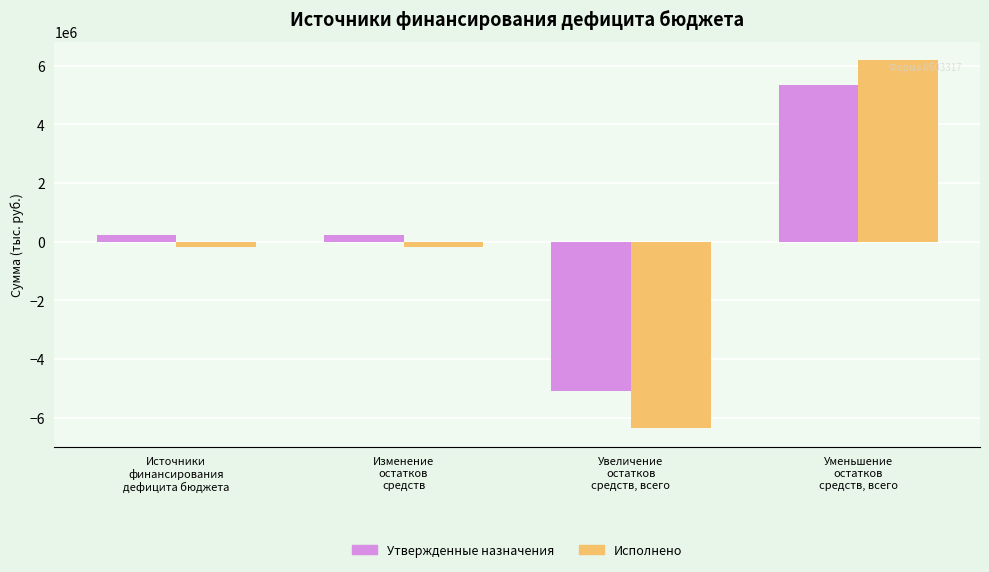

The value of Утвержденные назначения at Изменение
остатков
средств is 231498.0. True or false?

True